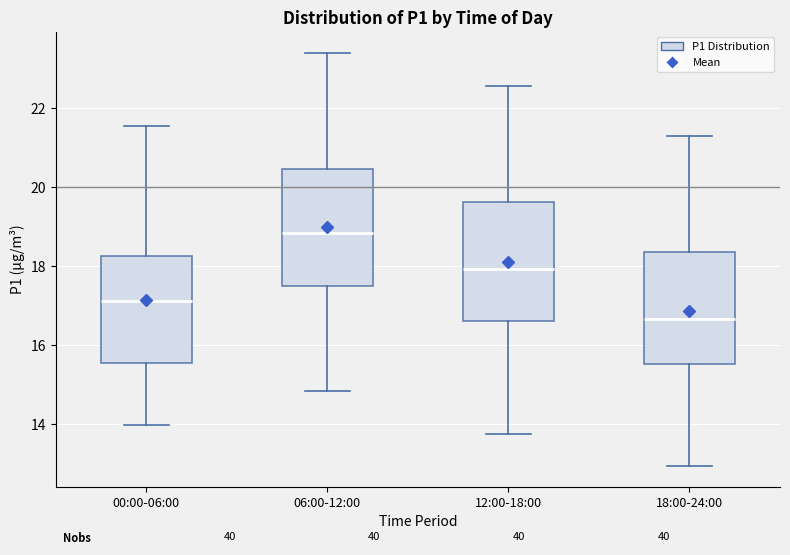

Which box has the highest median line?

06:00-12:00